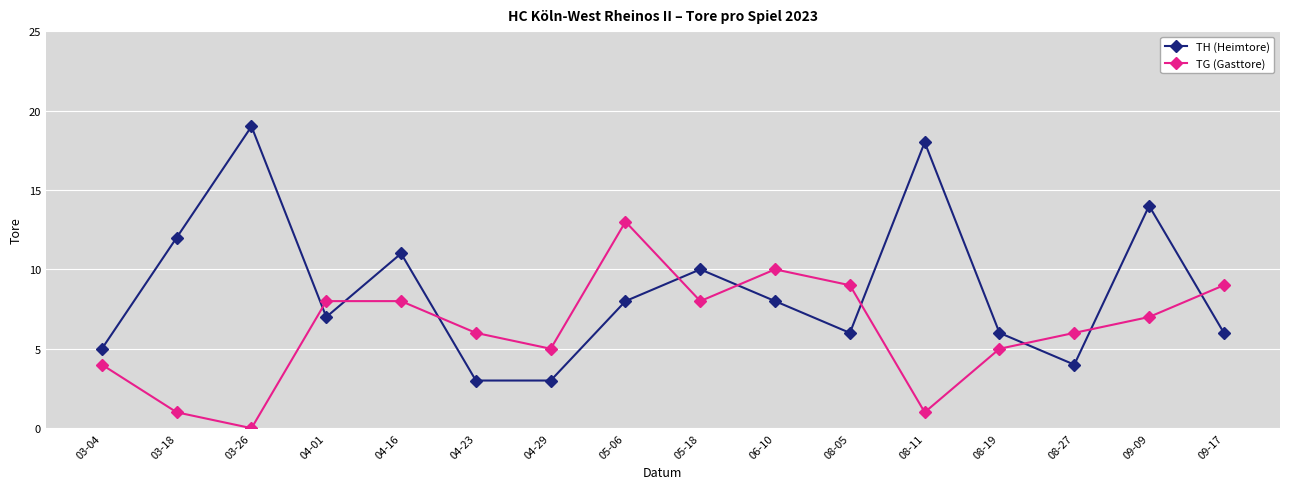

Count the number of categories in the chart.

16